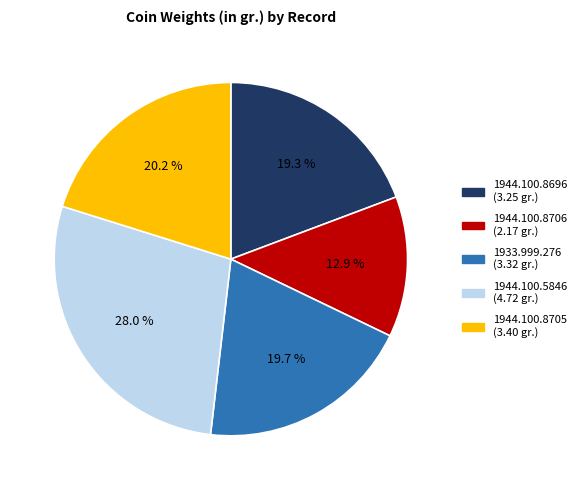

What percentage is the 1933.999.276 slice, to the nearest percent?

20%